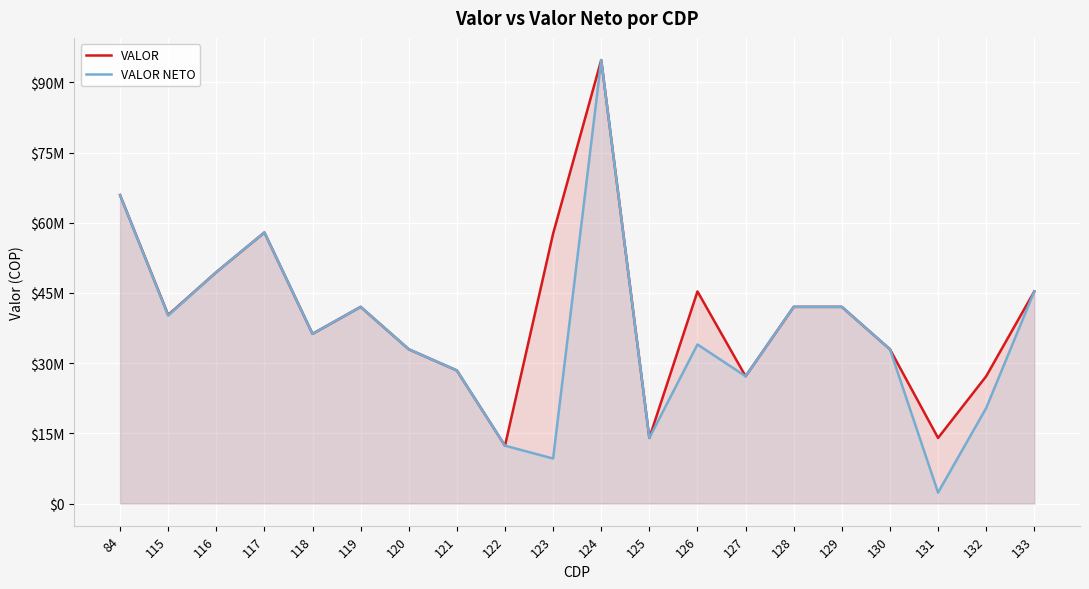

The value of VALOR NETO at 125 is 14008000. True or false?

True